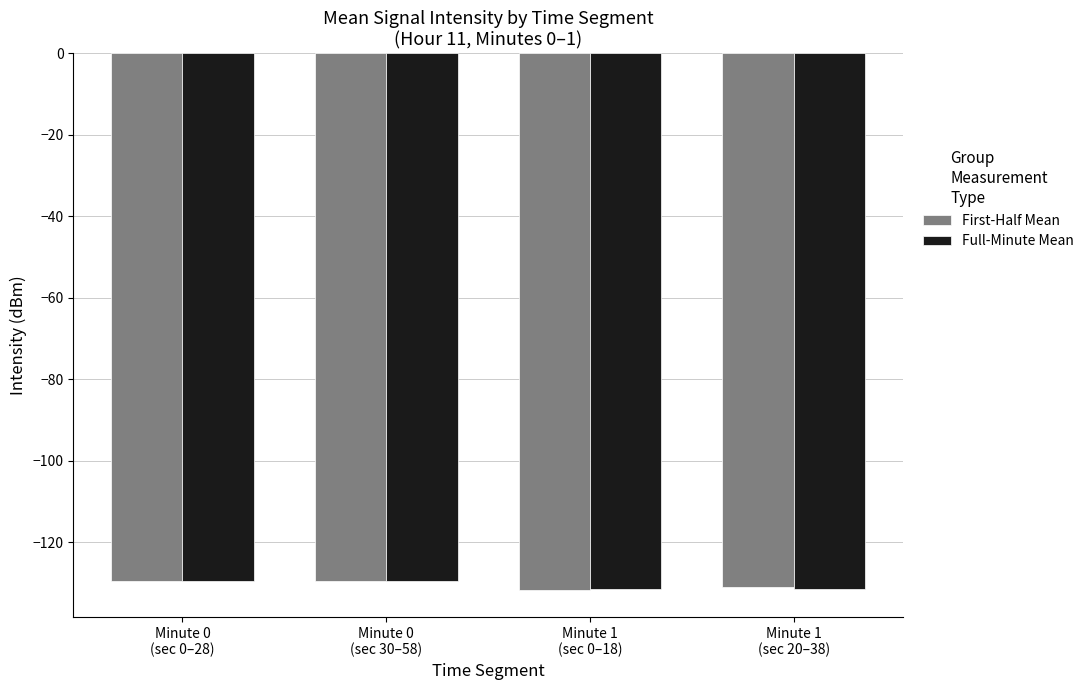

What value does the First-Half Mean series have at Minute 0
(sec 0–28)?

-129.6